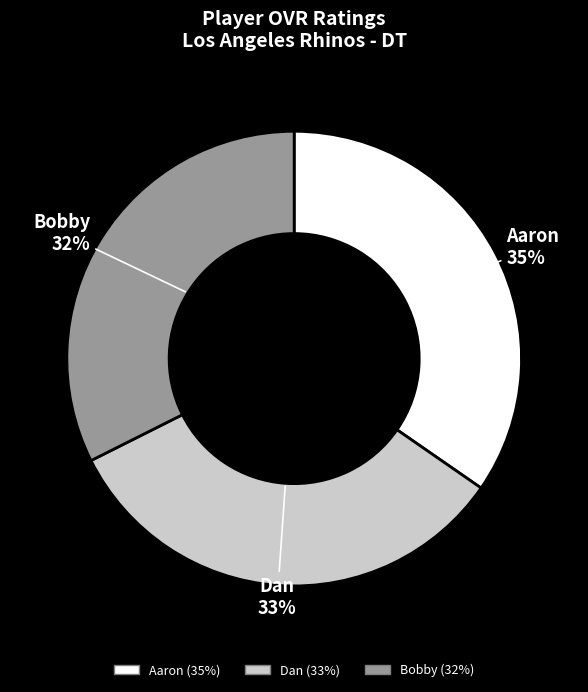

Is it true that Bobby is 44% of the pie?

False